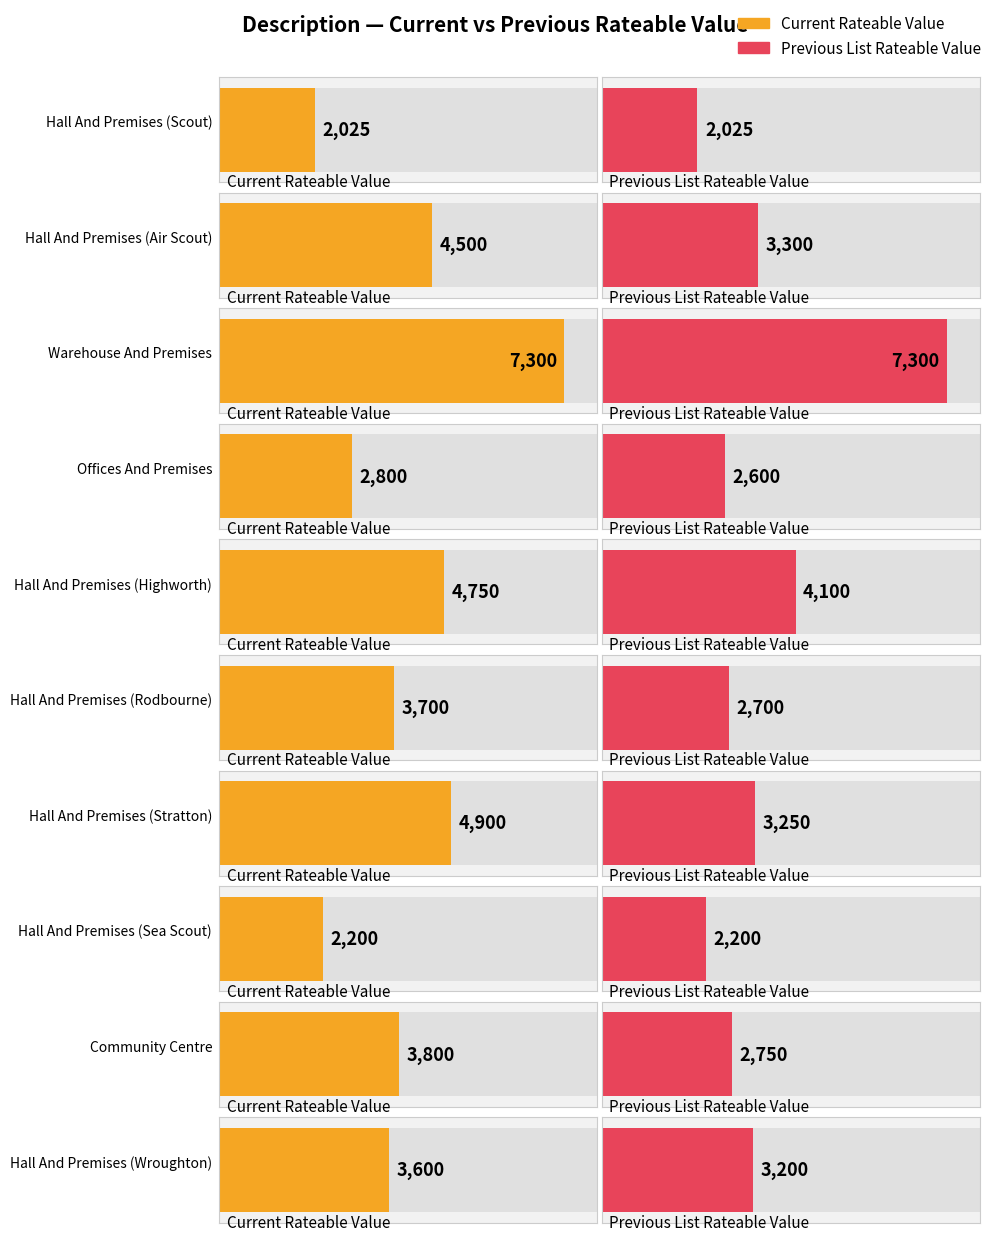

Rank the series by their average value, from highest to lowest.

Current Rateable Value, Previous List Rateable Value